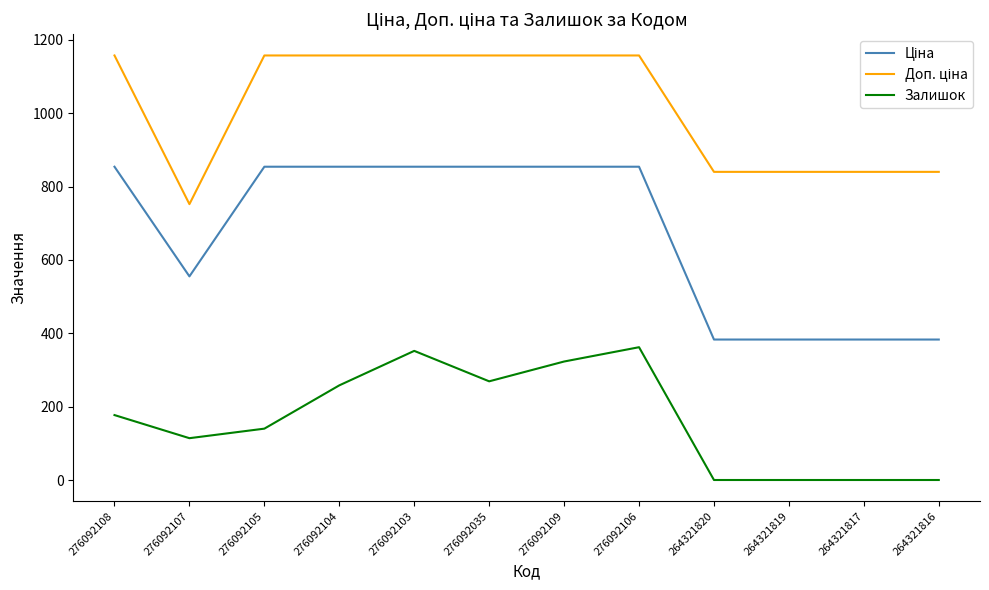

What is the total value across all series at 276092109?

2334.3